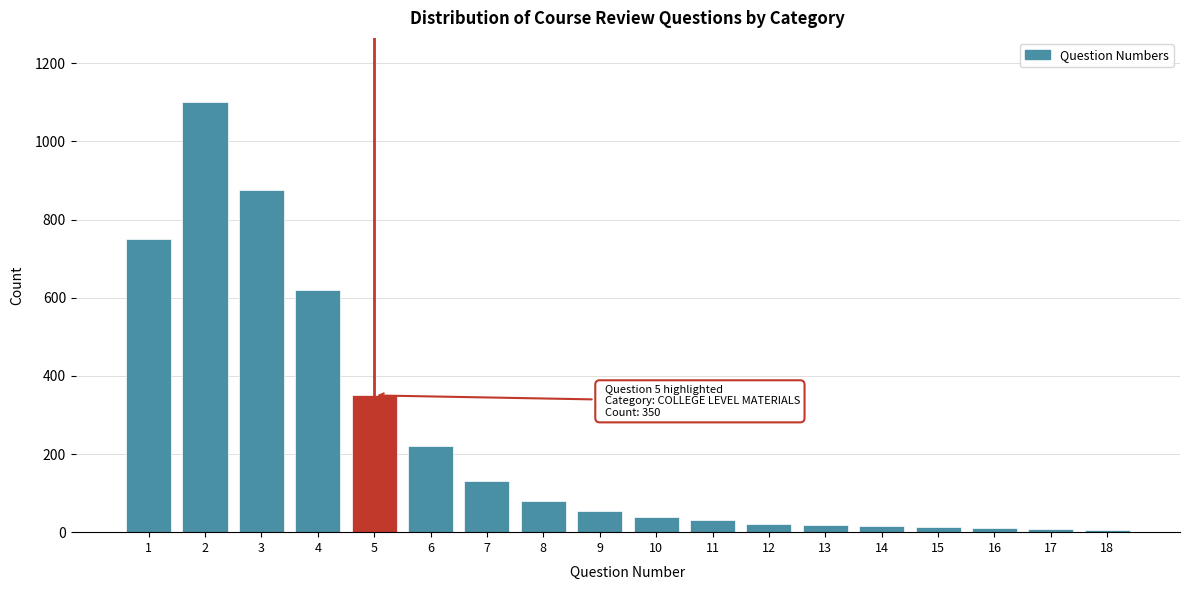

Is it true that the value at 2 is 1100?

True